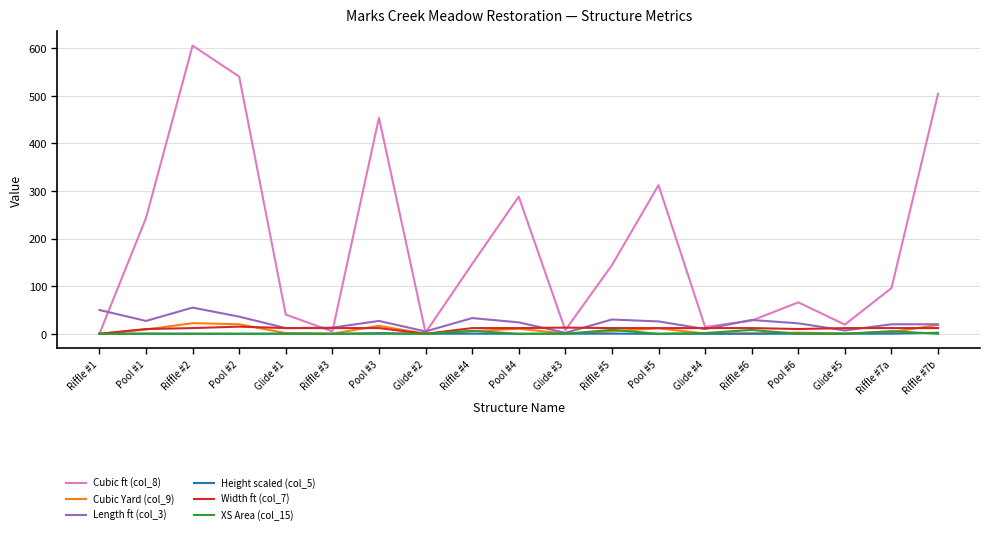

Does the chart have visible grid lines?

Yes